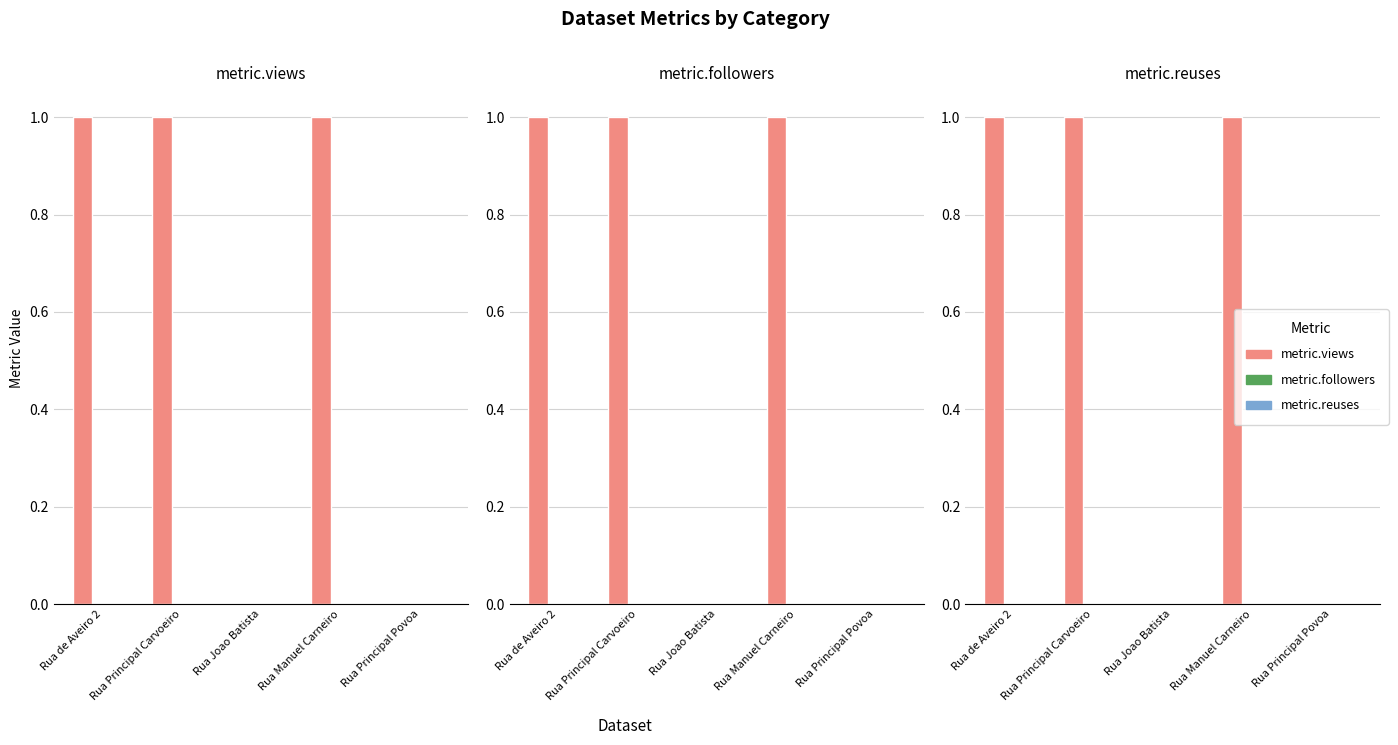

Are the bars horizontal?

No